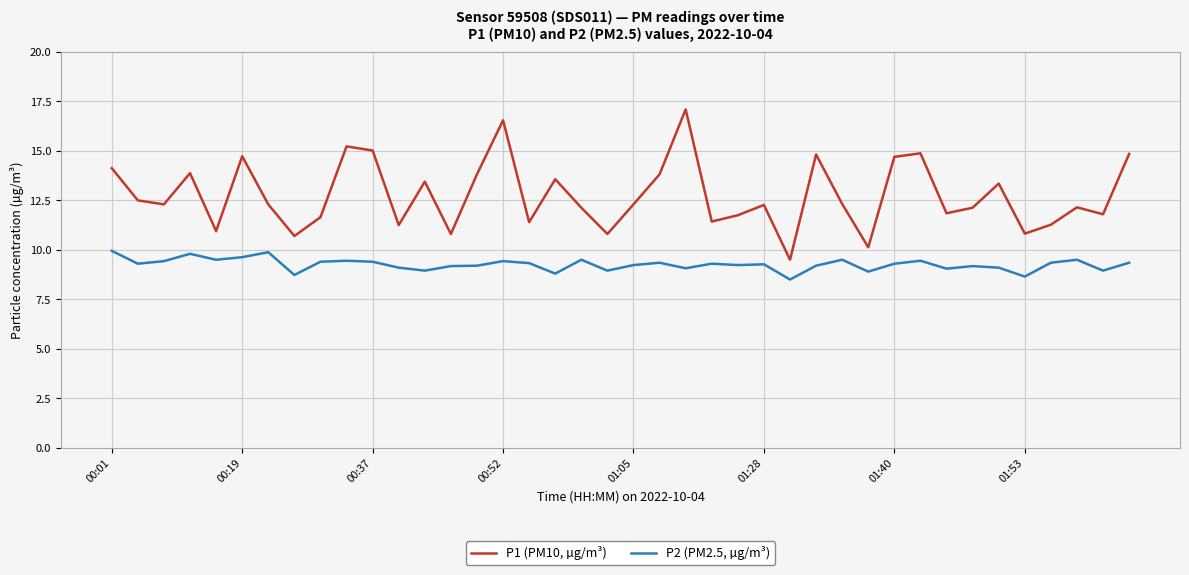

What is the minimum value shown in the chart?

8.5